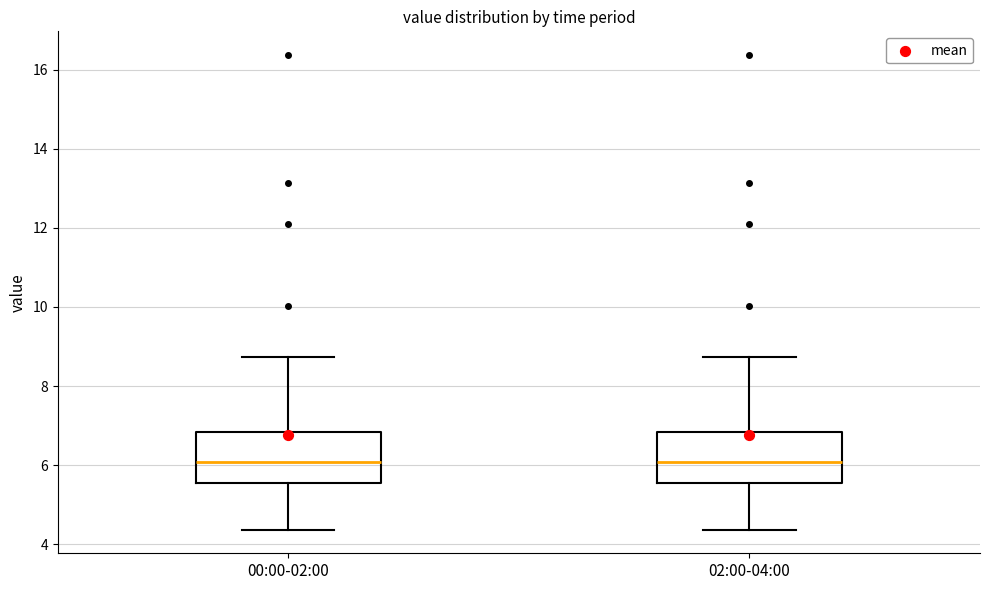

Where does the upper whisker of the box for 00:00-02:00 end on the y-axis? The values are not printed on the chart, so give them approximately, as read against the axis.

8.8